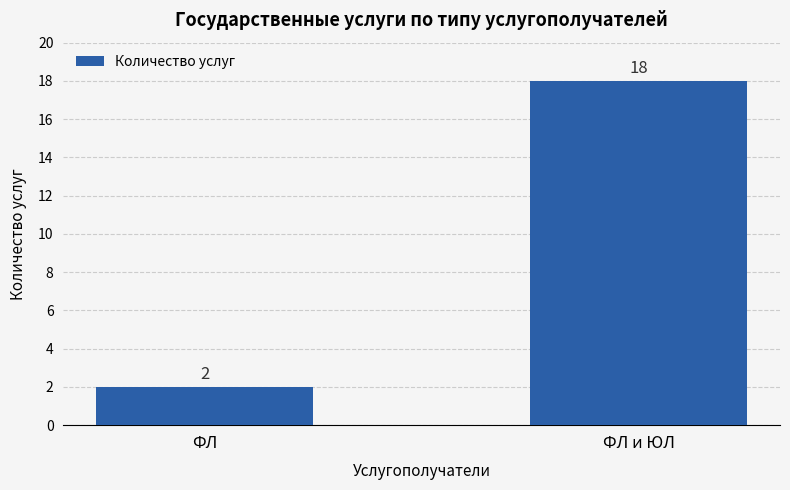

How many values are between 2 and 18?

2